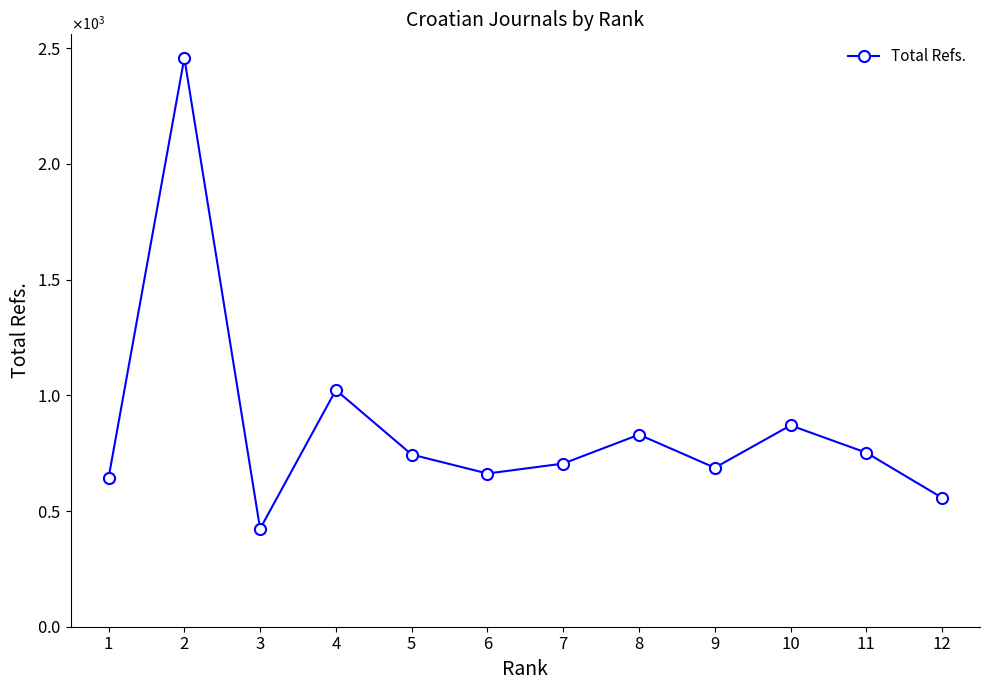

At which category does the data reach its first local peak?

2